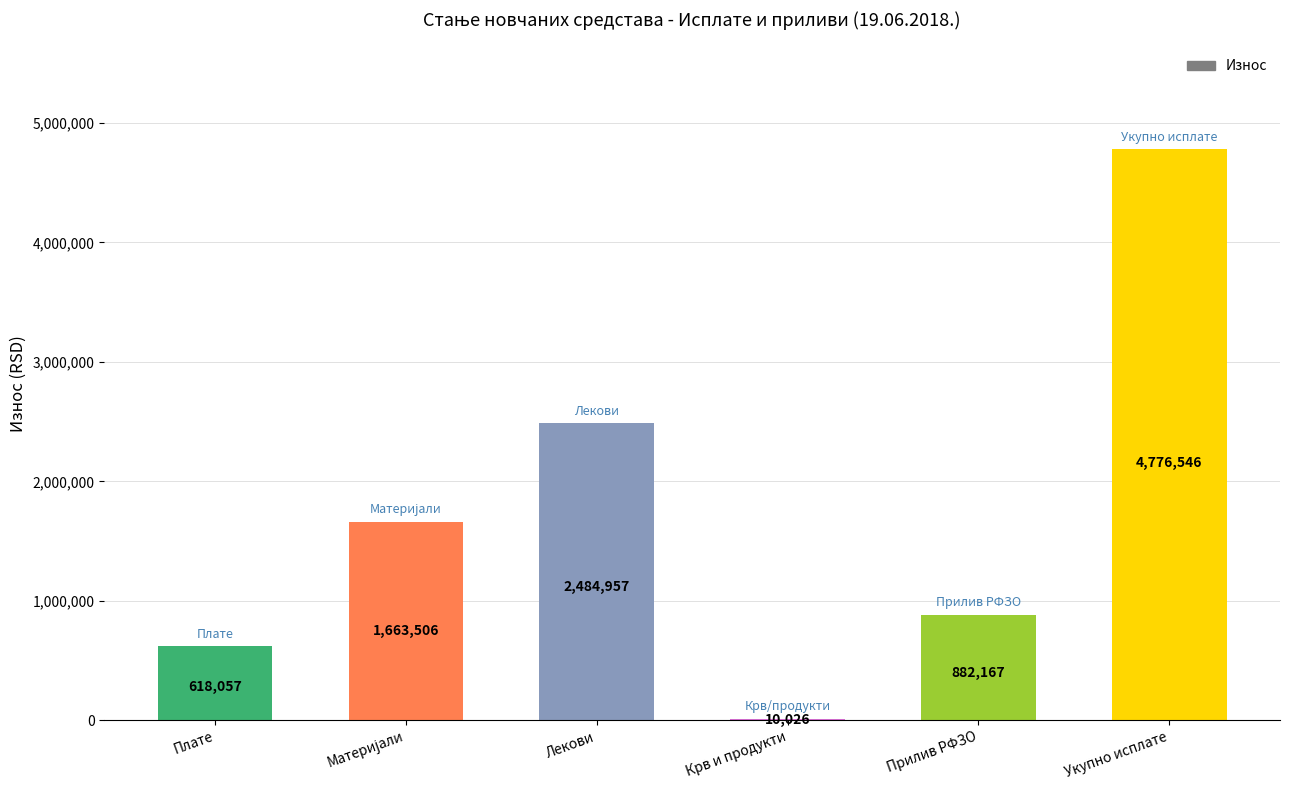

What is the maximum value shown in the chart?

4776546.2